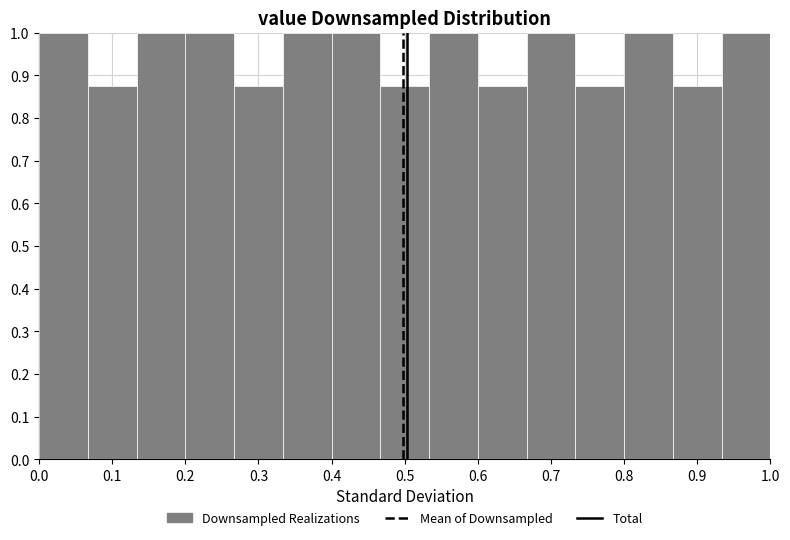

Reading left to right, list every bar in this chart as the range it spans on the x-axis followed by its height. Neither the bar edges nor the heights are printed on the chart, so give them approximately, as read against the axes.

0.00 to 0.07: 1.00
0.07 to 0.13: 0.88
0.13 to 0.20: 1.00
0.20 to 0.27: 1.00
0.27 to 0.33: 0.88
0.33 to 0.40: 1.00
0.40 to 0.47: 1.00
0.47 to 0.53: 0.88
0.53 to 0.60: 1.00
0.60 to 0.67: 0.88
0.67 to 0.73: 1.00
0.73 to 0.80: 0.88
0.80 to 0.87: 1.00
0.87 to 0.93: 0.88
0.93 to 1.00: 1.00